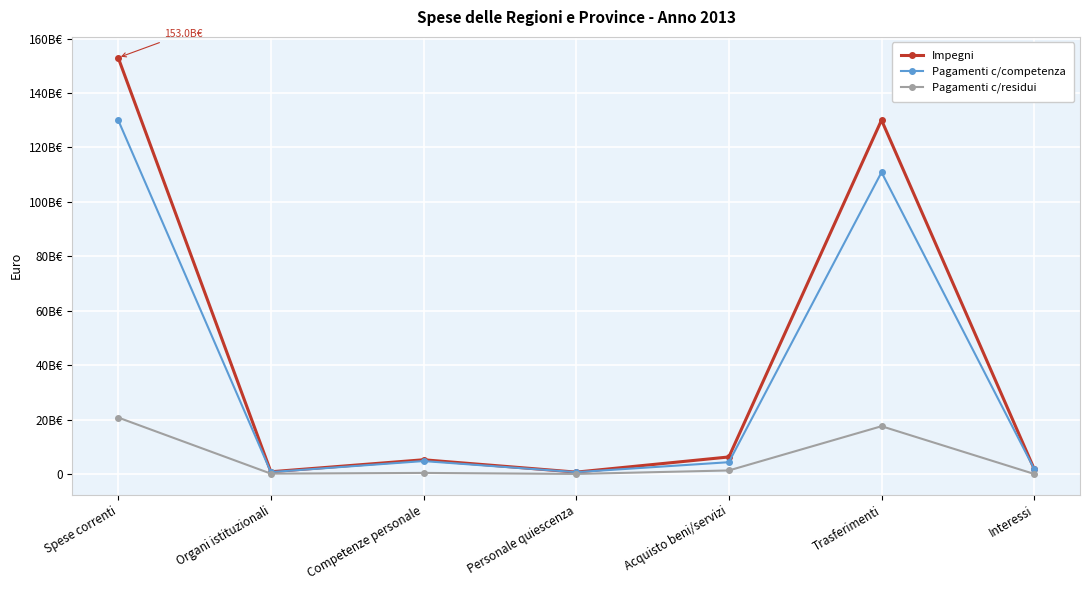

What is the difference between the second highest and second lowest values in the Pagamenti c/residui series?

17535934511